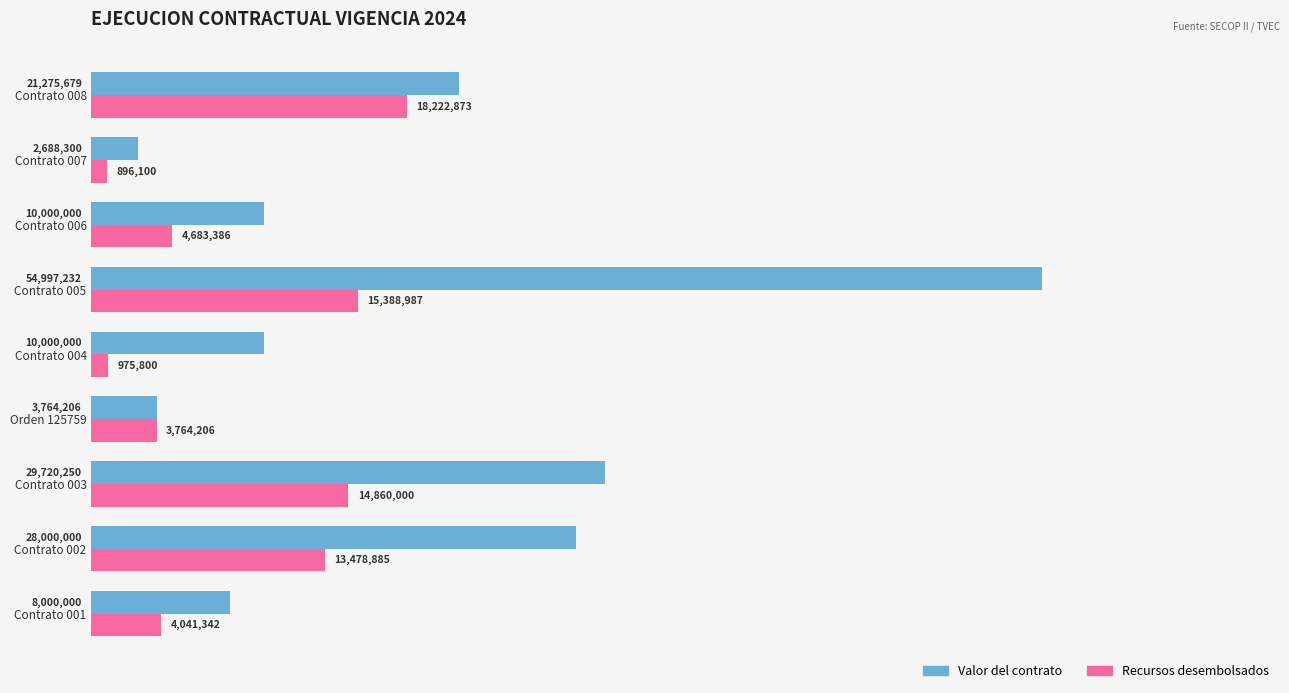

What is the value of the Valor del contrato bar at the 3rd from the left?

29720250